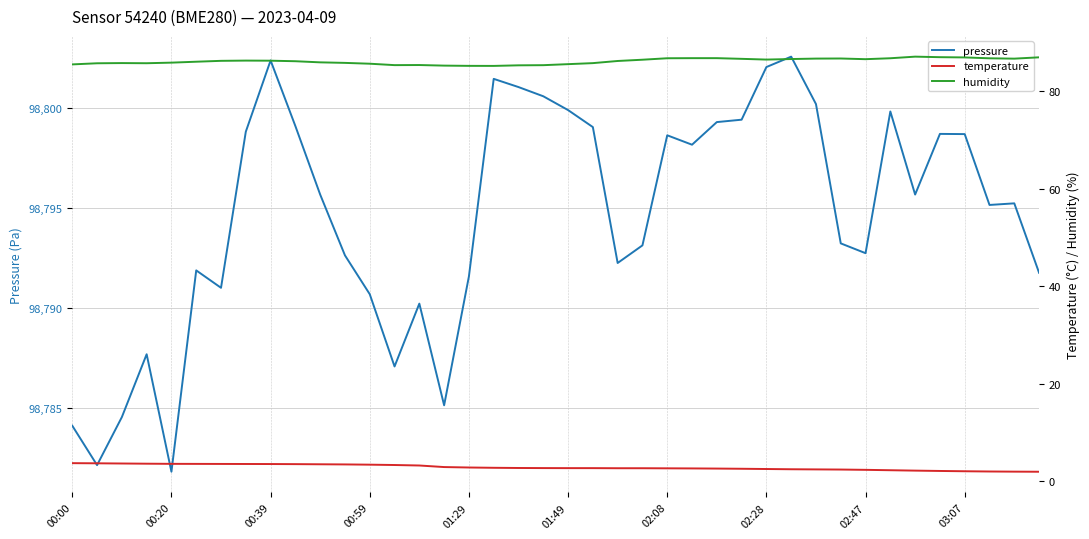

What position from the left is 15?

16